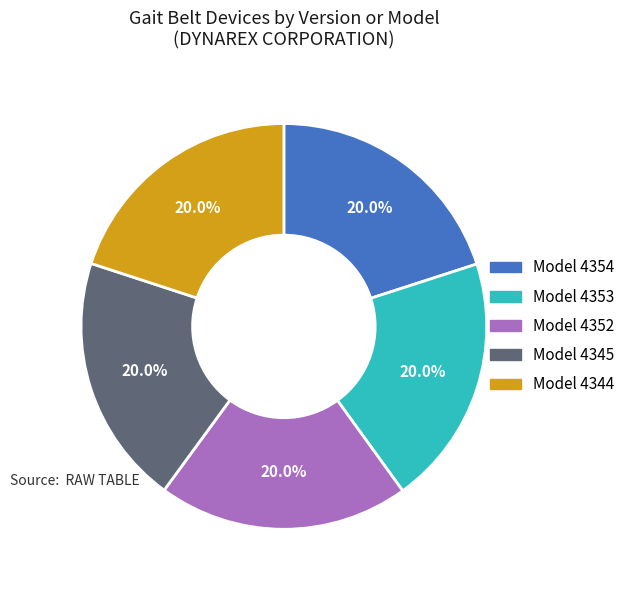

Is there a majority slice in this chart?

No